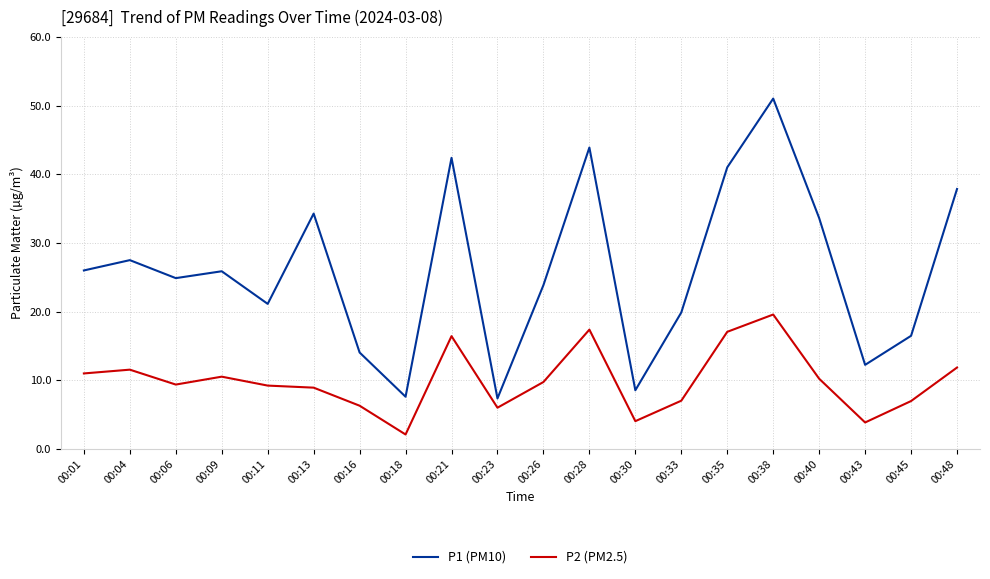

At 00:45, list the series in order from smallest to largest.

P2 (PM2.5), P1 (PM10)